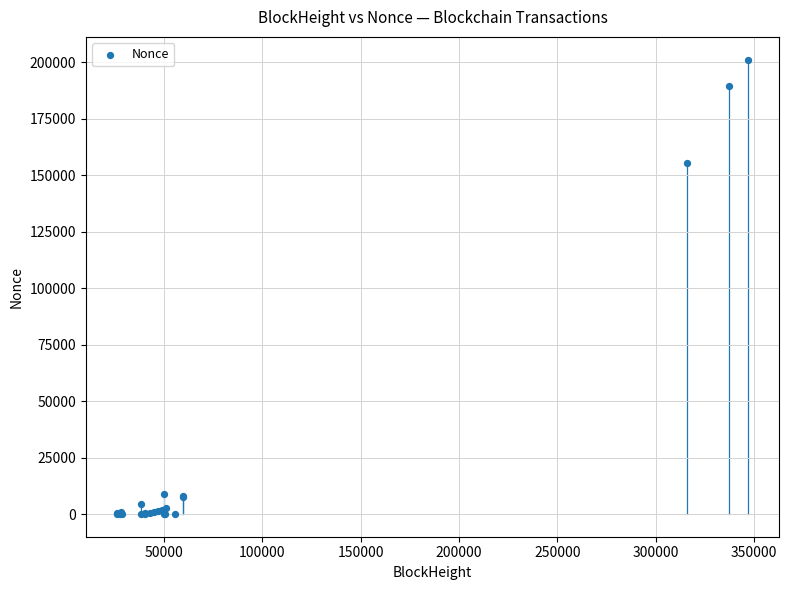

What Y value in the scatter plot is closest to 100538?

155200